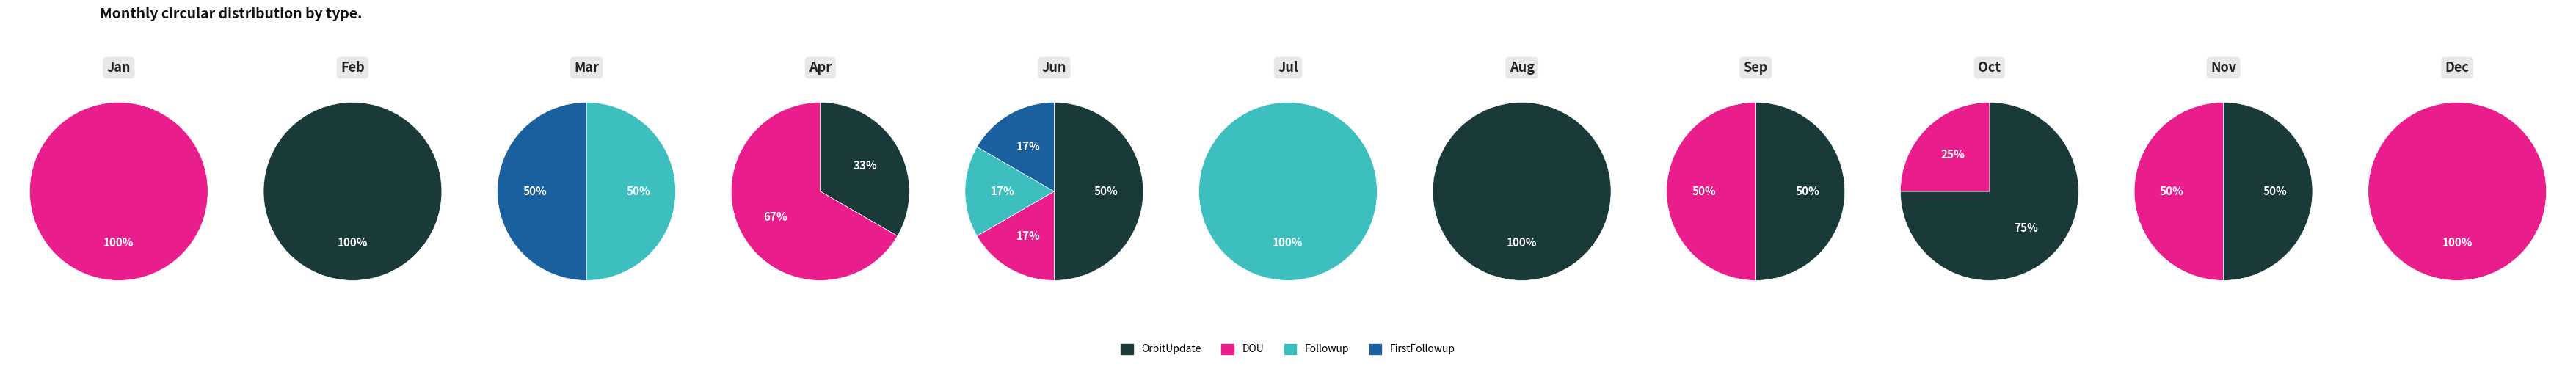

Between Oct and Apr, which is larger?

Oct